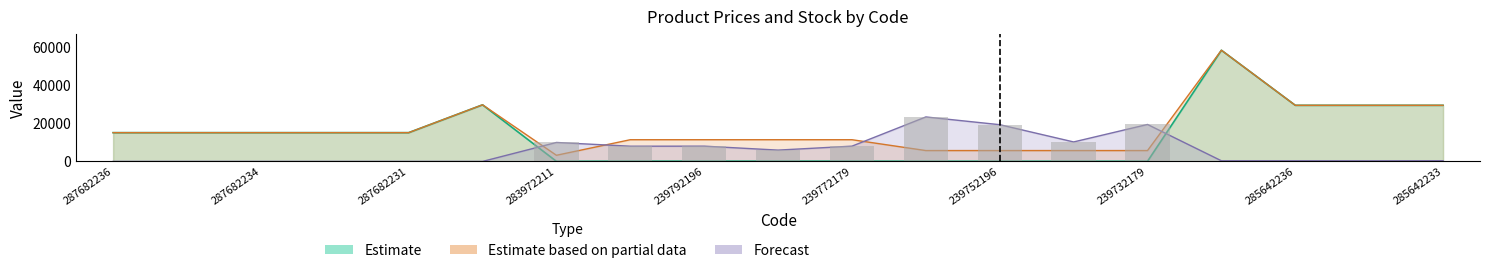

At which label does Ціна first exceed 15019?

287682236